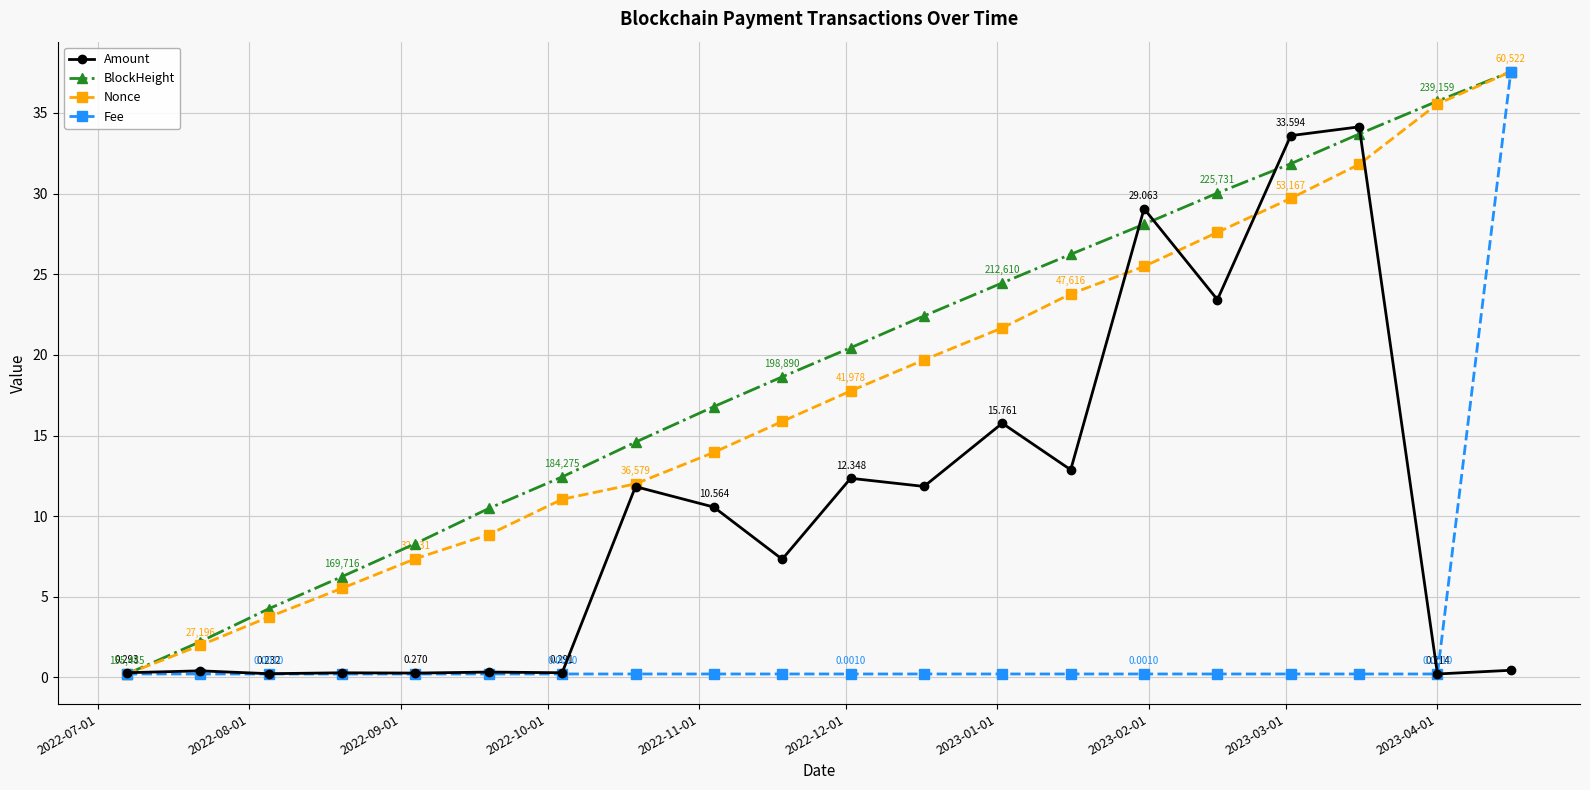

Which series has the largest total across all categories?

BlockHeight